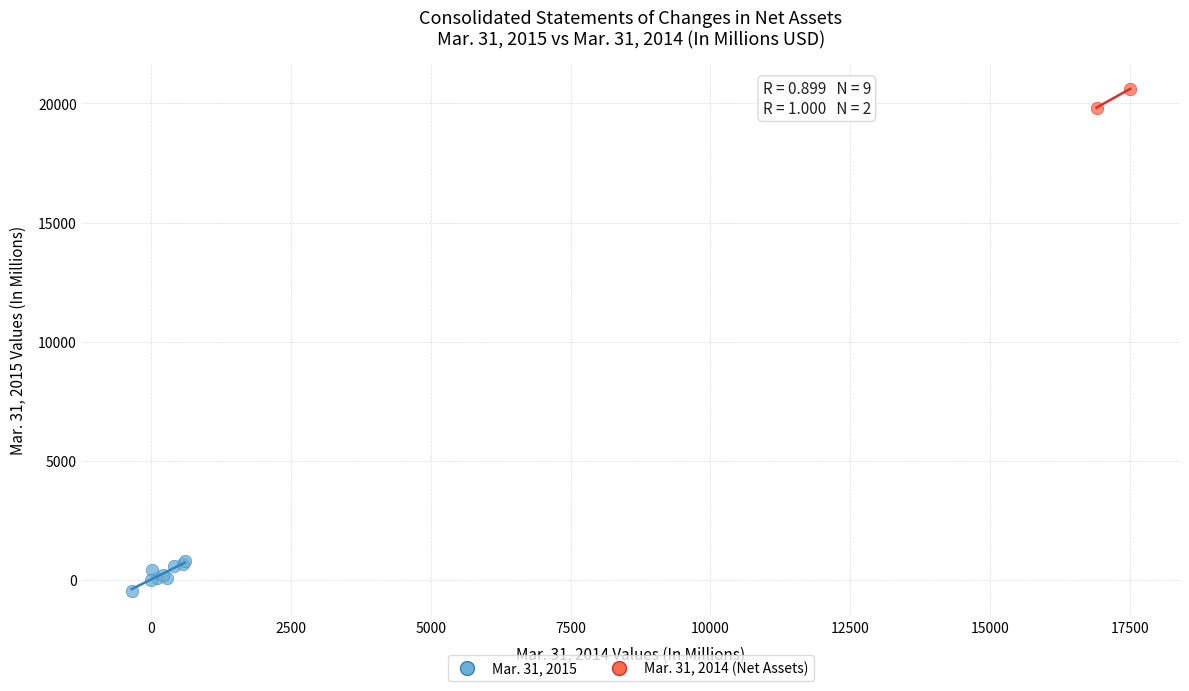

Which series contains the lowest Y value?

Mar. 31, 2015